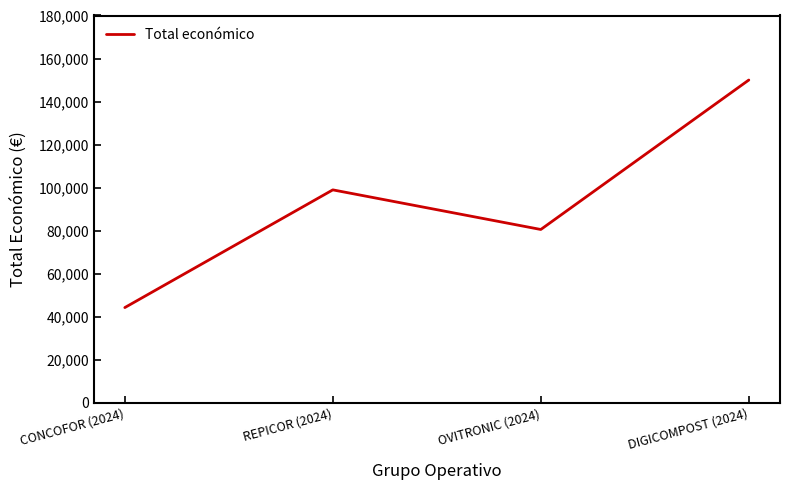

Reading left to right, list all the values displayed in this chart.

44191	98920	80498	150000